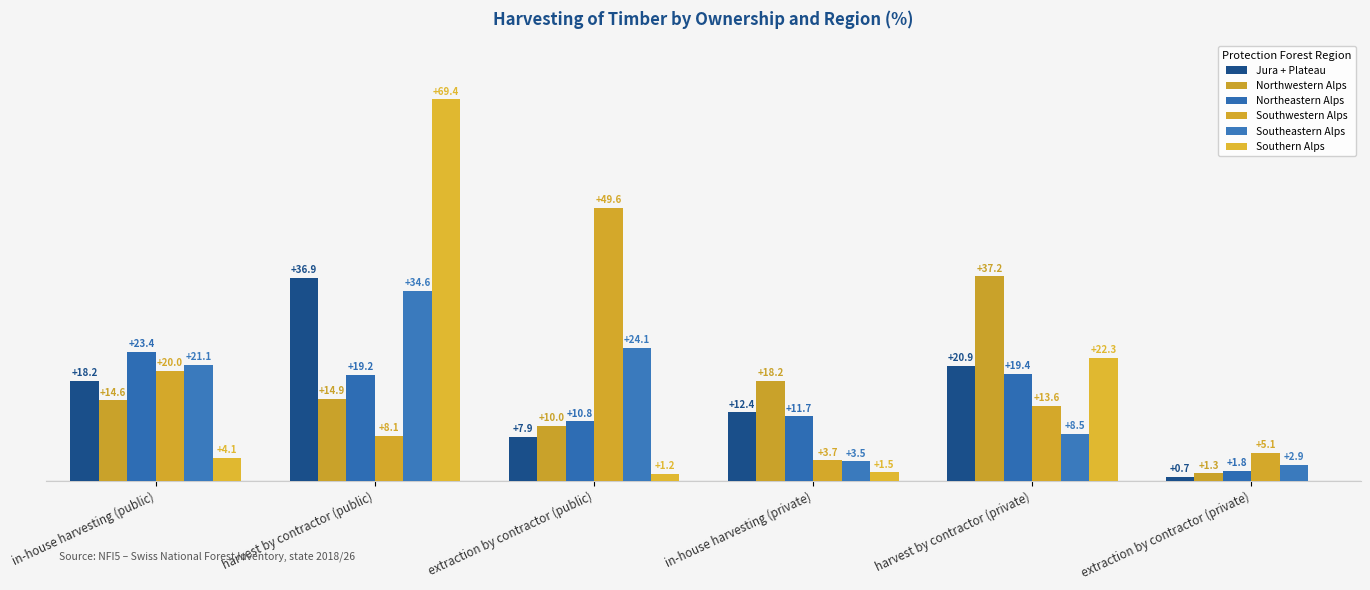

What are all the series names shown in the legend?

Jura + Plateau, Northwestern Alps, Northeastern Alps, Southwestern Alps, Southeastern Alps, Southern Alps